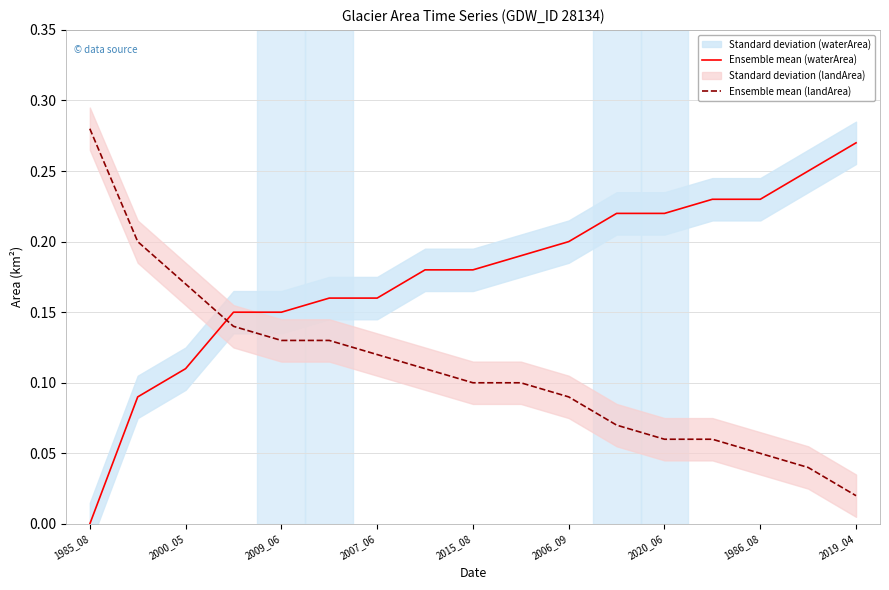

At which label does Ensemble mean (waterArea) reach its peak?

2019_04